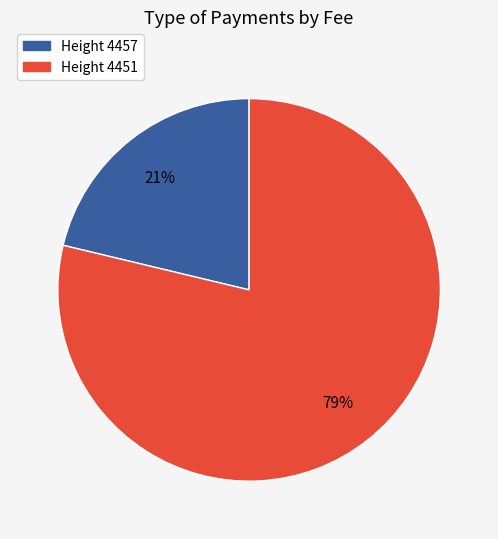

To the nearest percent, what portion does Height 4451 represent?

79%